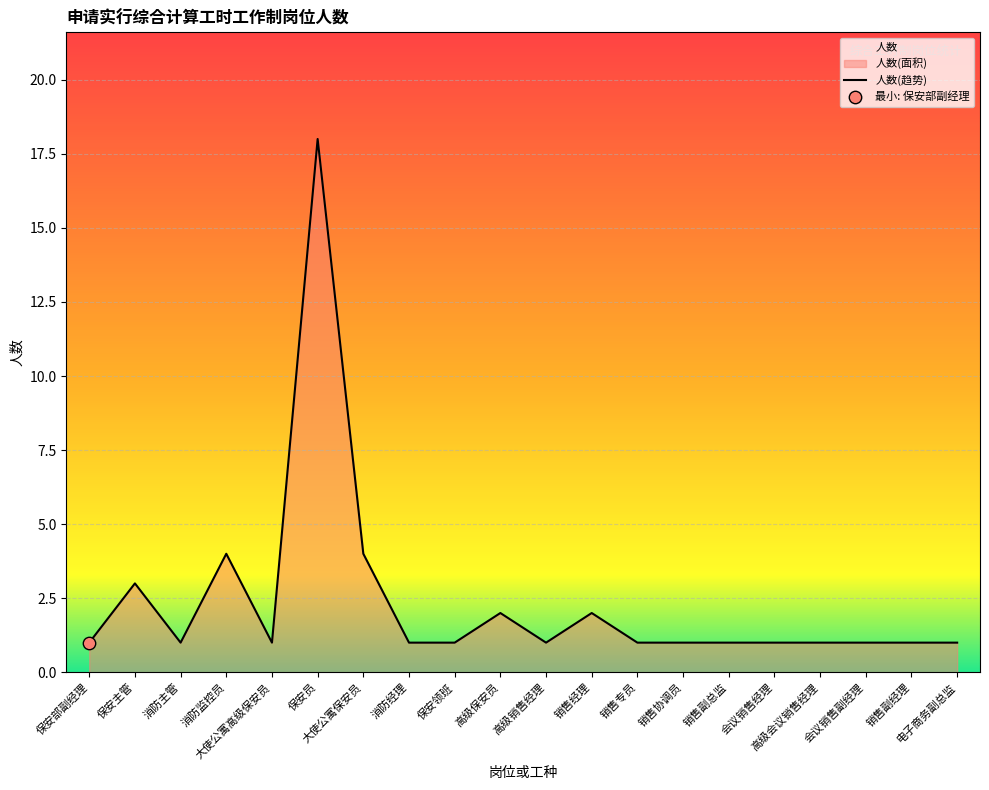

Which has a higher value, 电子商务副总监 or 高级保安员?

高级保安员